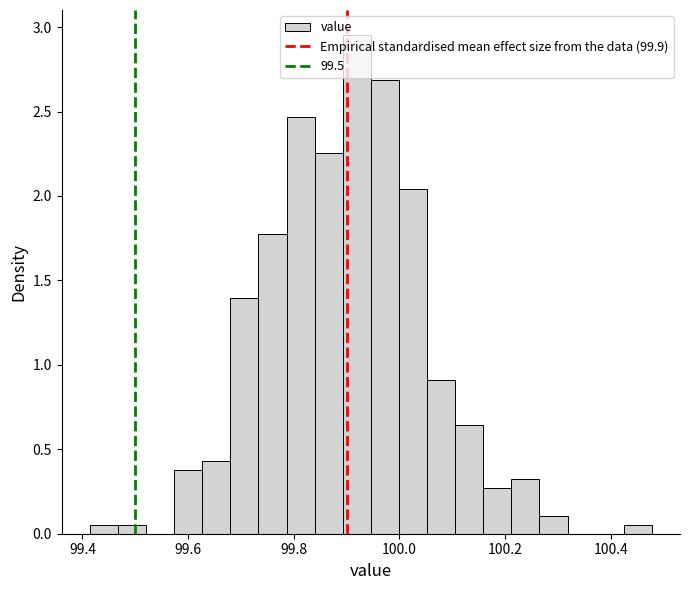

Around what value on the x-axis is the tallest bar? Give the approximate position of its centre, as read against the axis.

99.92